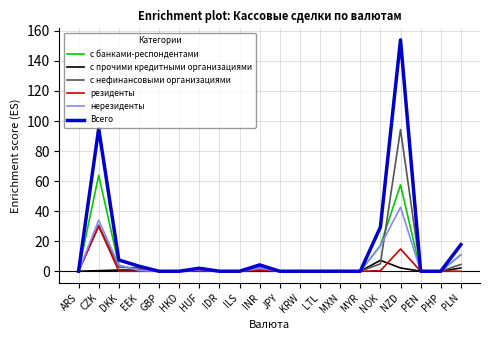

What is the total value across all series at DKK?

19.0